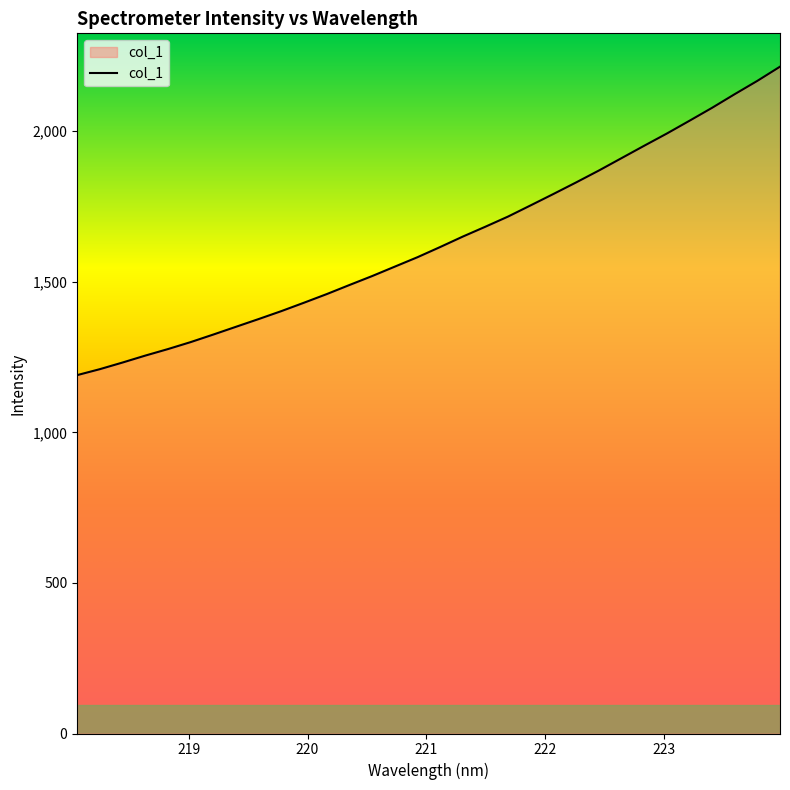

Reading left to right, list all the values displayed in this chart.

1190.0	1209.8	1231.8	1254.8	1276.5	1299.6	1324.7	1350.5	1376.2	1402.6	1430.5	1459.1	1489.2	1518.9	1550.2	1581.5	1615.3	1650.0	1682.9	1716.6	1753.9	1791.6	1829.9	1869.2	1910.3	1951.5	1992.0	2034.5	2077.6	2122.9	2167.1	2214.2